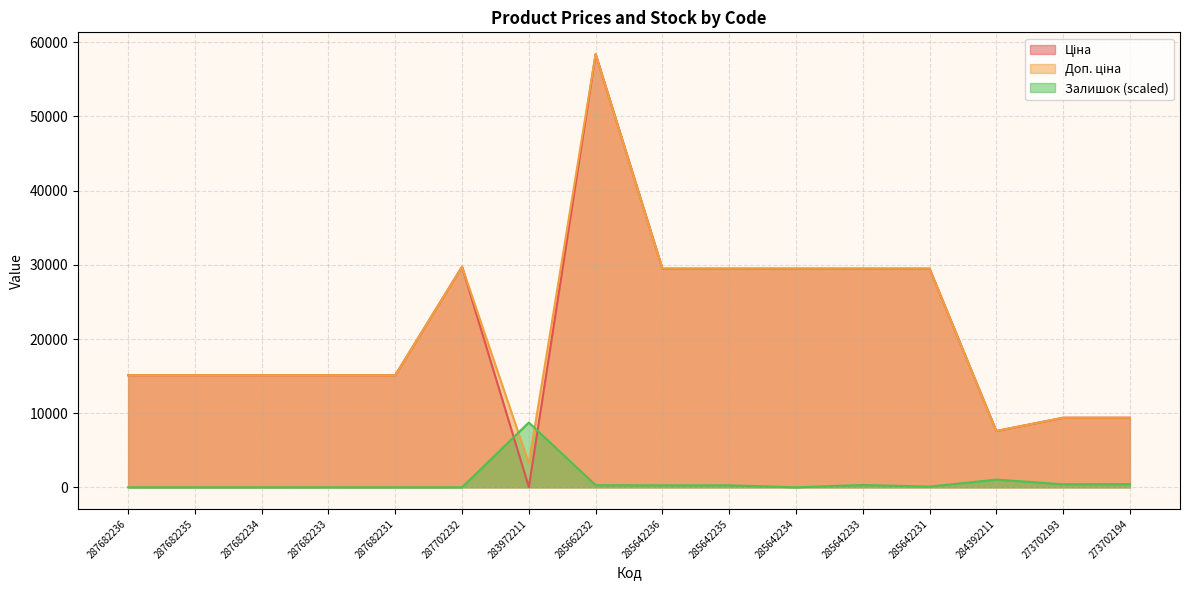

In Ціна, how many points are higher than both neighbors (excluding endpoints)?

2